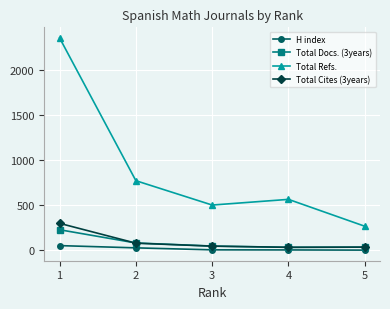

What is the highest value of the Total Cites (3years) series?

301